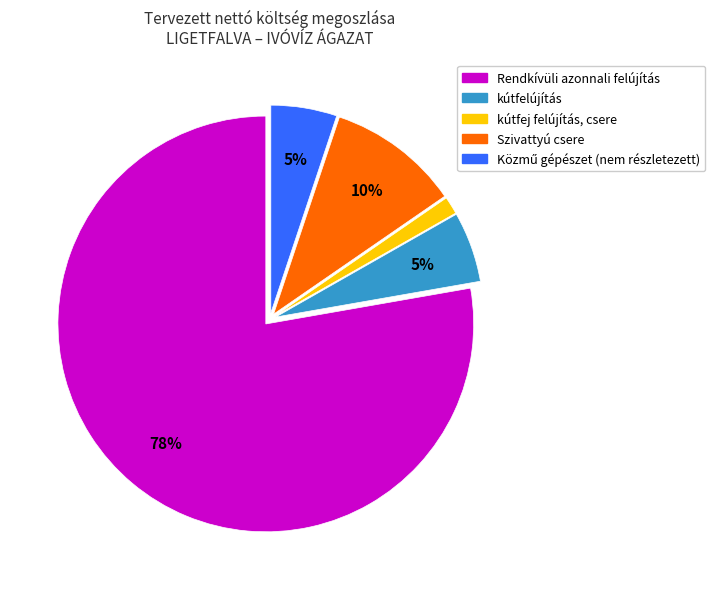

To the nearest percent, what is the average slice percentage?

20%